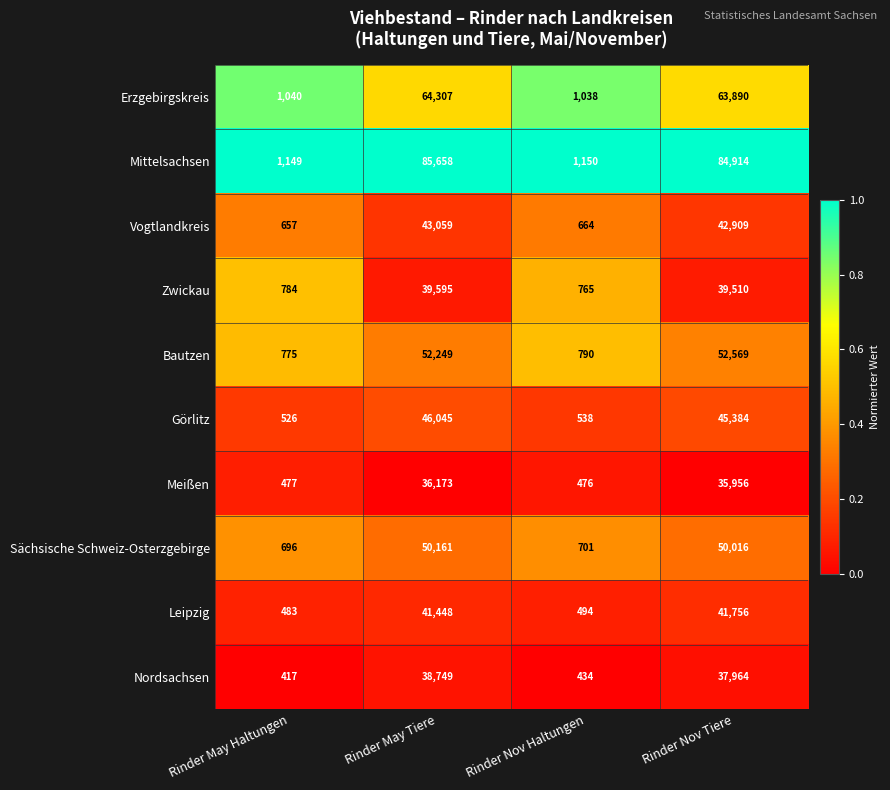

What is the sum of all Meißen values?

73082